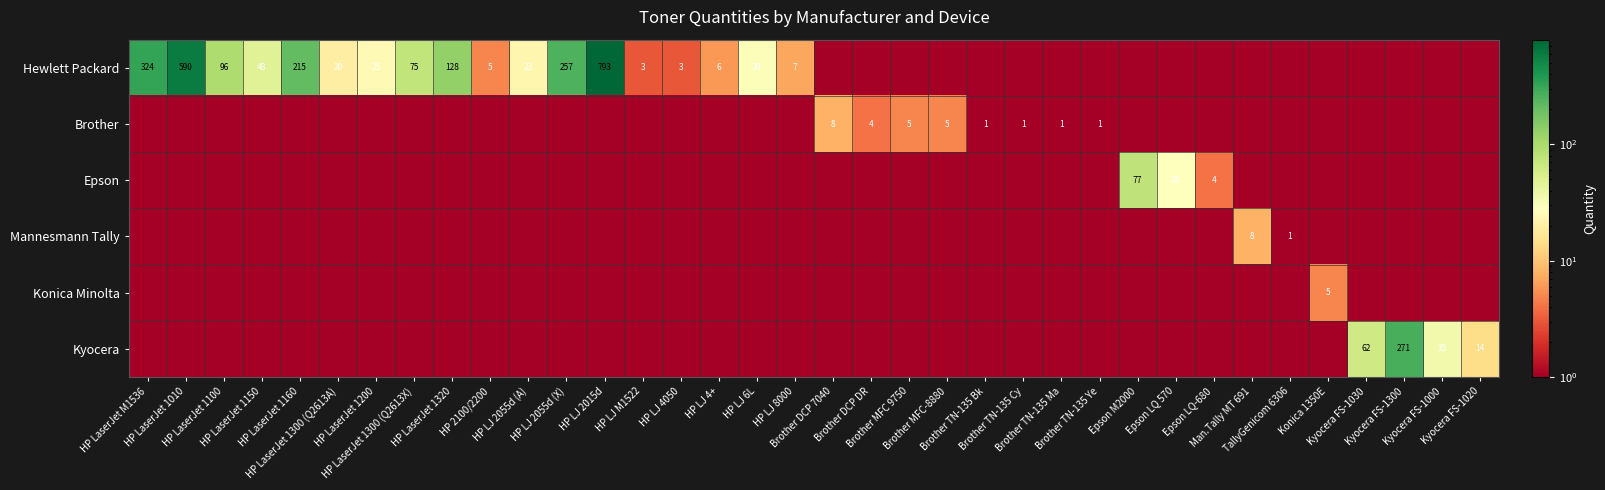

Which series changed the most between Epson LQ 570 and Konica 1350E?

Epson